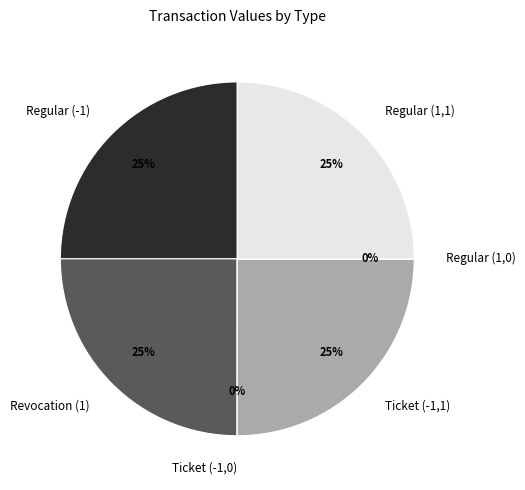

To the nearest percent, what is the average slice percentage?

17%